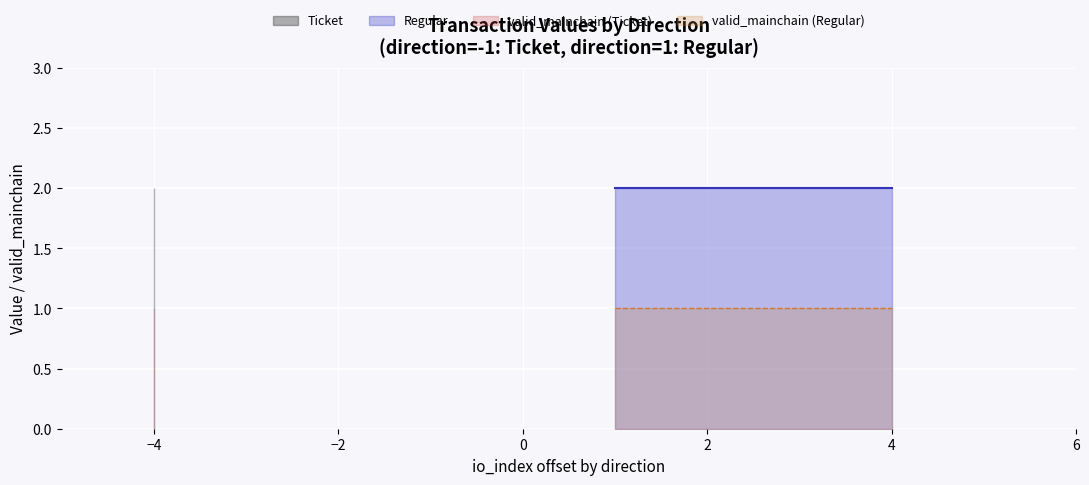

What is the sum of all Regular values?

8.0